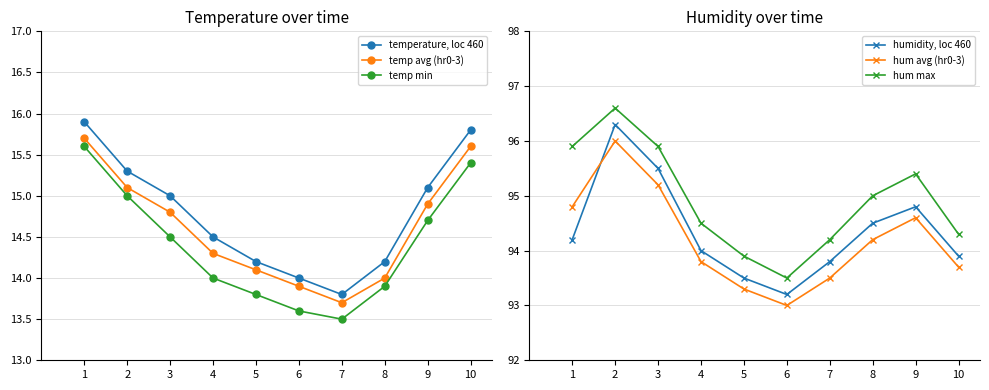

True or false: temp min and temp avg (hr0-3) cross at least once.

False